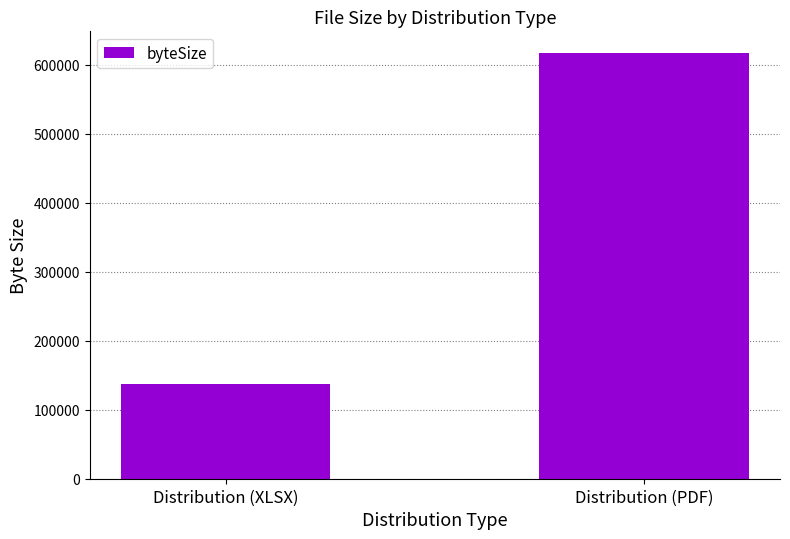

What is the value of the 2nd bar from the left?

617857